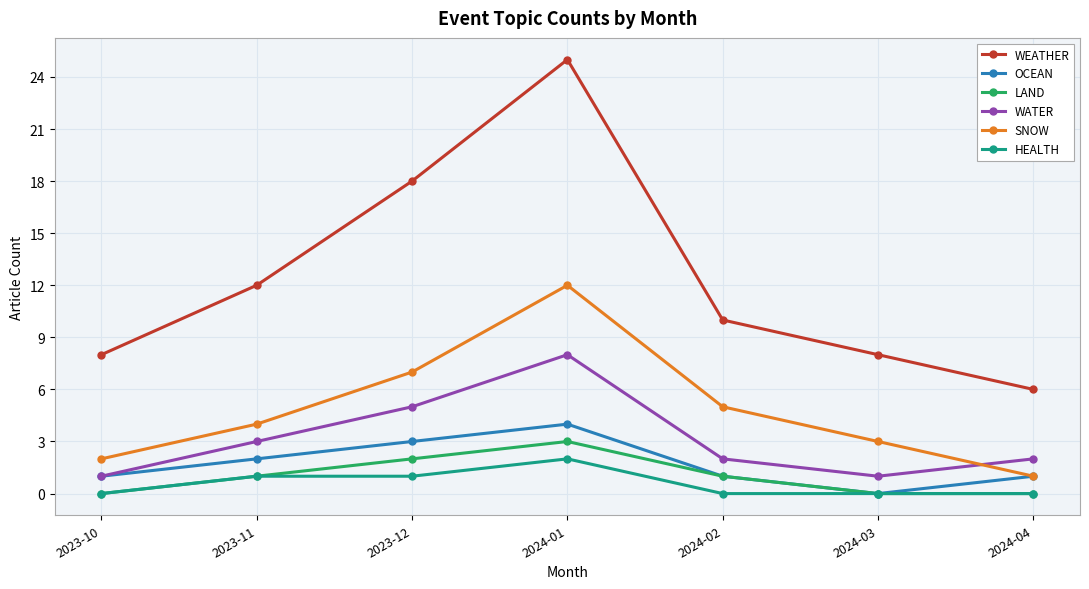

Does the chart display data point markers on the line(s)?

Yes